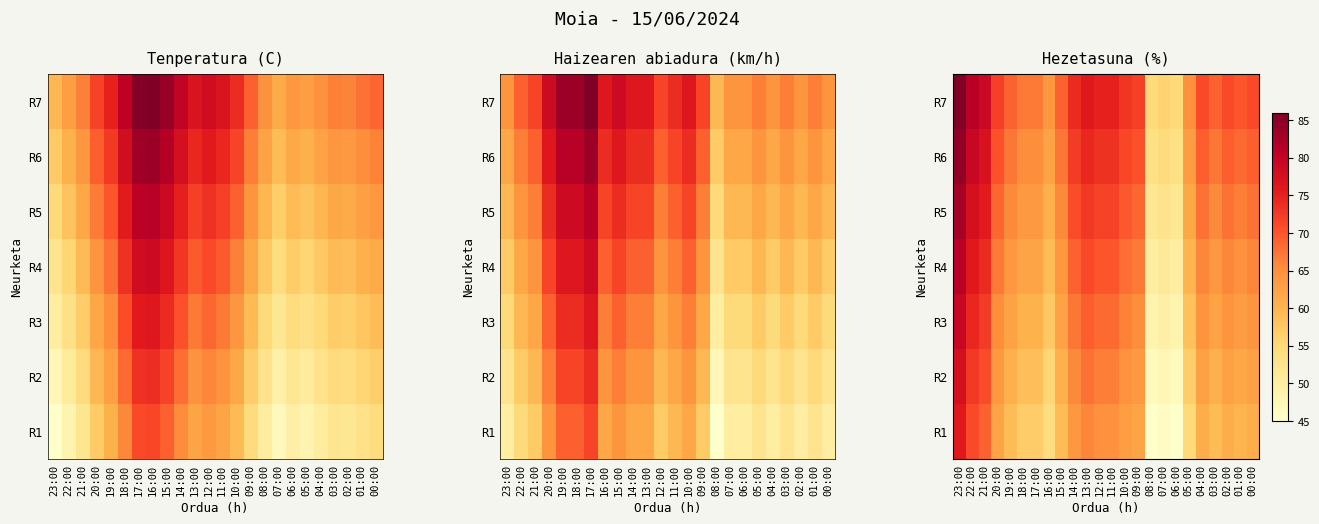

How many data points in R6 are less than 69?

11